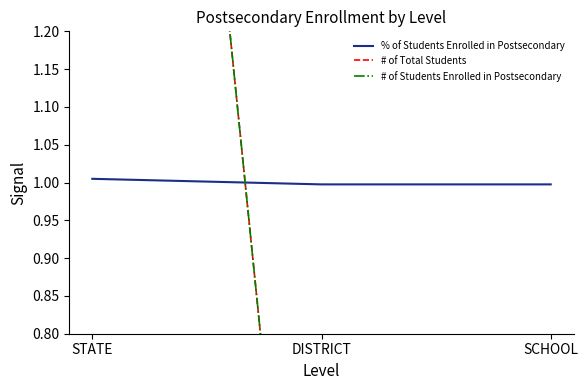

Reading left to right, extract all data points from this chart.

% of Students Enrolled in Postsecondary: STATE=1.0	DISTRICT=1.0	SCHOOL=1.0
# of Total Students: STATE=3.0	DISTRICT=0.0	SCHOOL=0.0
# of Students Enrolled in Postsecondary: STATE=3.0	DISTRICT=0.0	SCHOOL=0.0